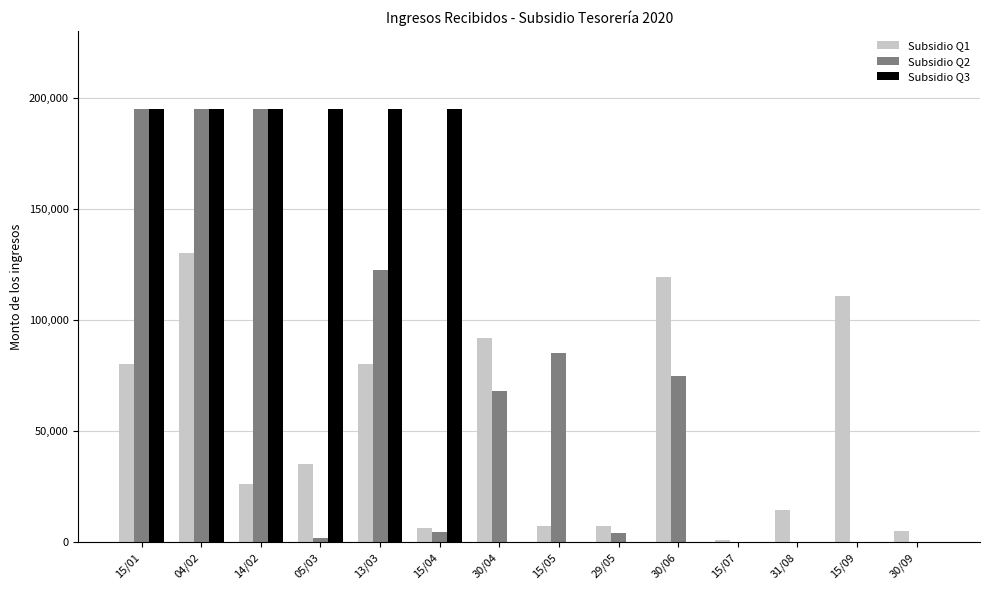

Read the Subsidio Q1 value at 13/03.

80000